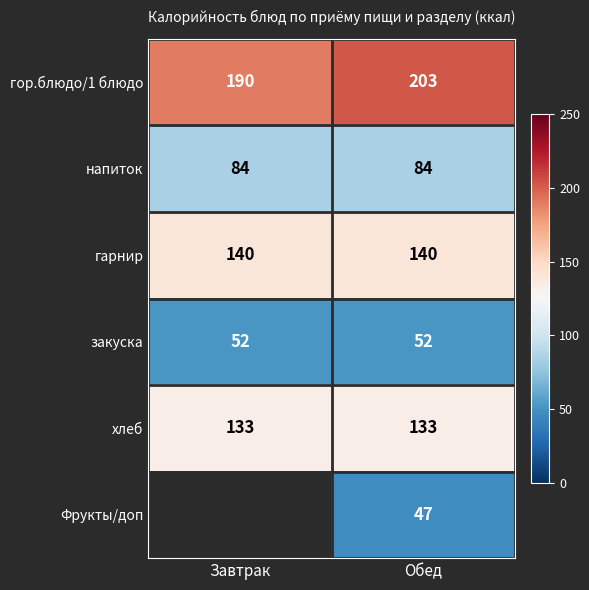

At Обед, list the series in order from largest to smallest.

гор.блюдо/1 блюдо, гарнир, хлеб, напиток, закуска, Фрукты/доп